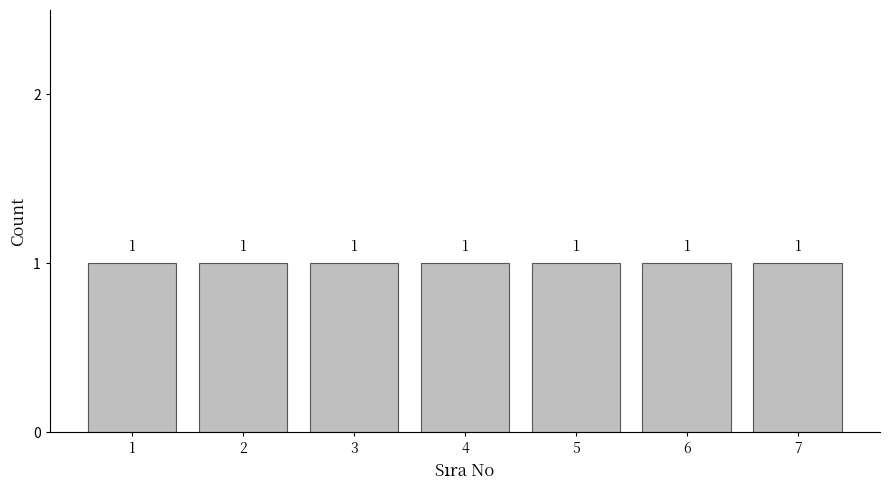

What is the height of the bar covering 0.5 to 1.5 on the x-axis?

1